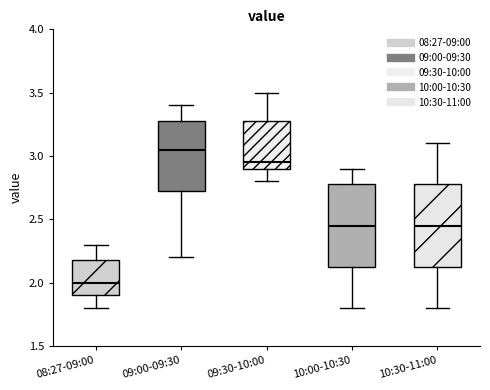

Where does the lower whisker of the box for 10:30-11:00 end on the y-axis? The values are not printed on the chart, so give them approximately, as read against the axis.

1.80